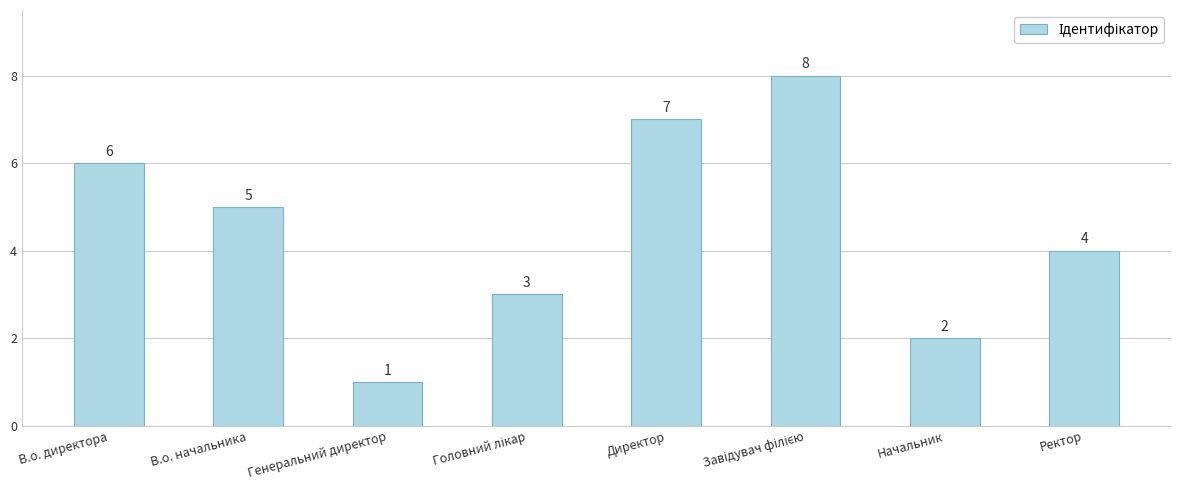

The chart shows a value of 4 at Директор. True or false?

False